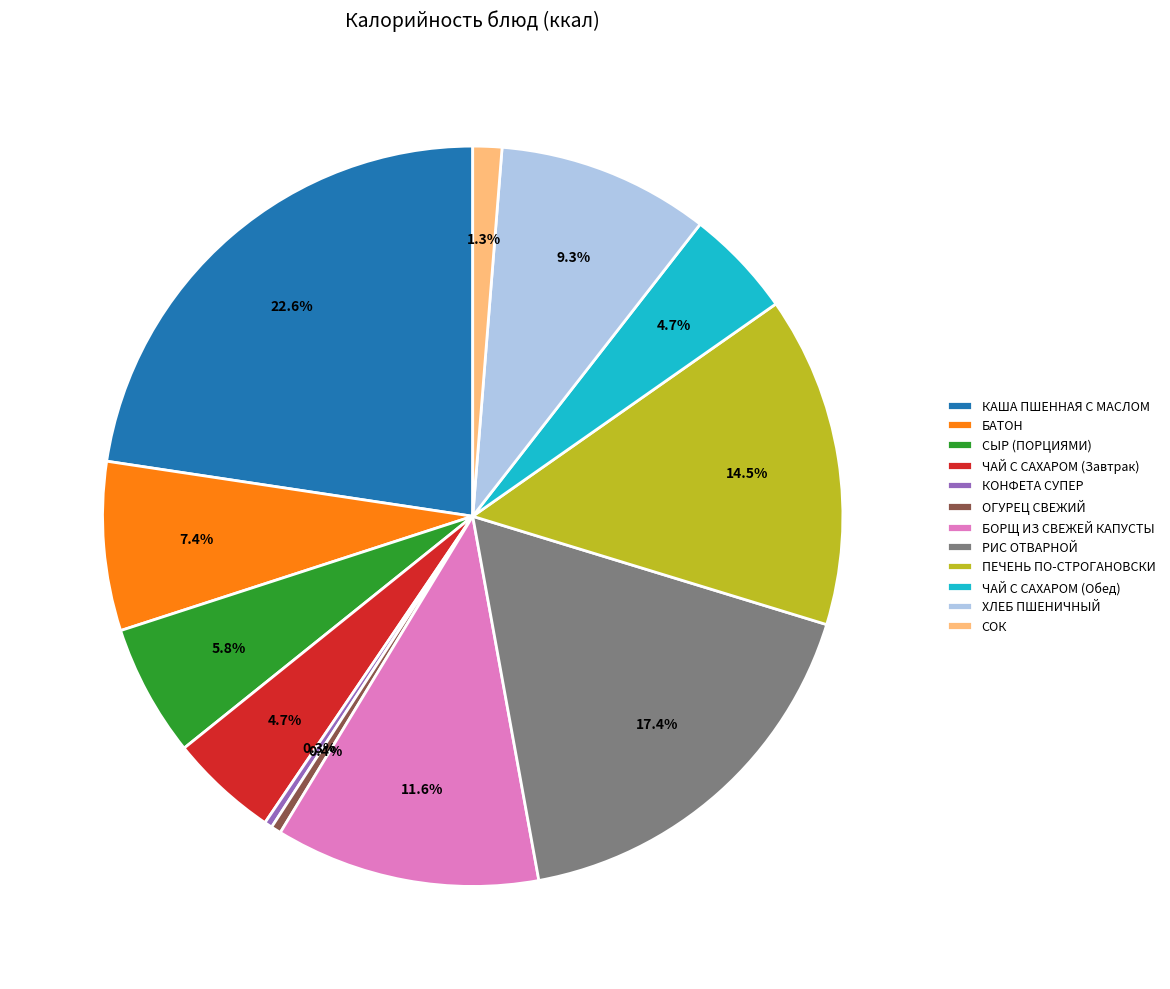

Is it true that КАША ПШЕННАЯ С МАСЛОМ is 23% of the pie?

True